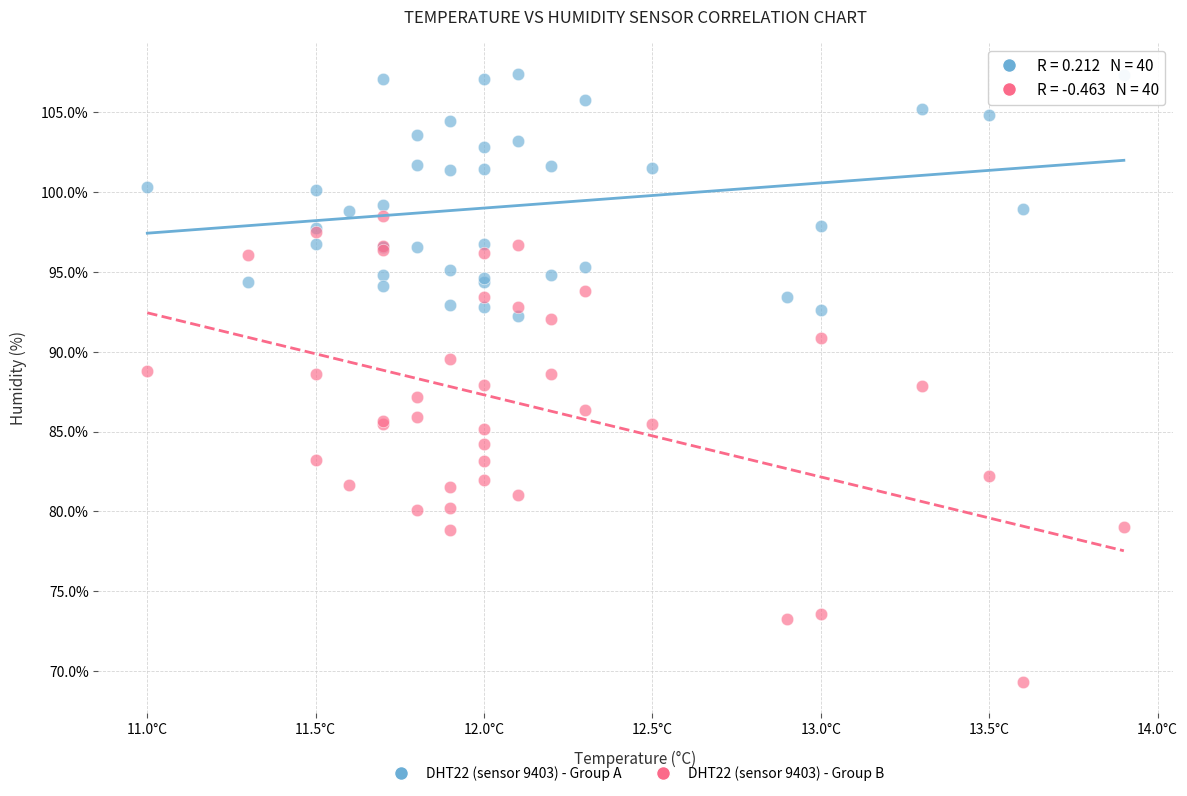

What are all the series names shown in the legend?

DHT22 (sensor 9403) - Group A, DHT22 (sensor 9403) - Group B